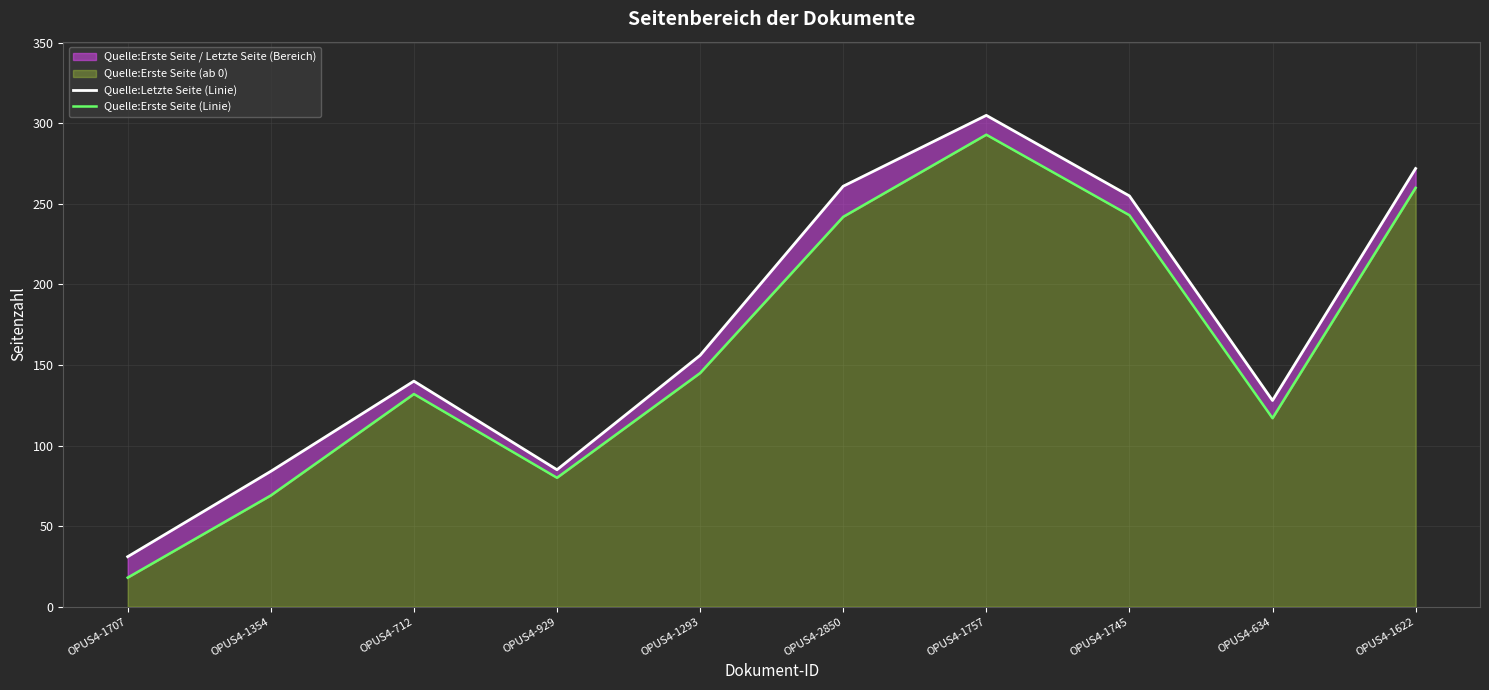

What is the value of the Quelle:Letzte Seite (Linie) point at the 7th from the left?

305